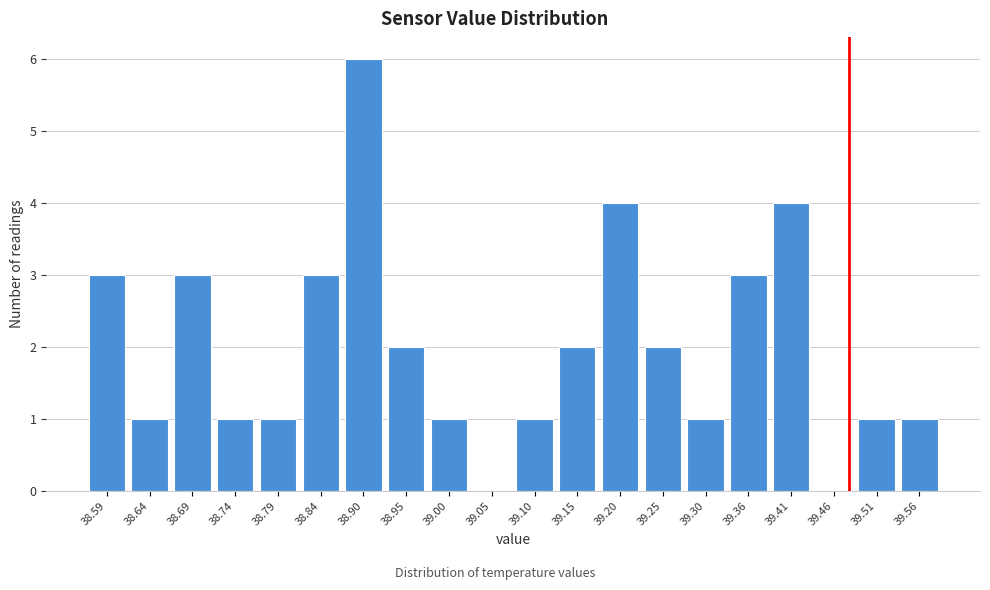

Reading left to right, list all the values displayed in this chart.

38.59=3	38.64=1	38.69=3	38.74=1	38.79=1	38.84=3	38.90=6	38.95=2	39.00=1	39.05=0	39.10=1	39.15=2	39.20=4	39.25=2	39.30=1	39.36=3	39.41=4	39.46=0	39.51=1	39.56=1